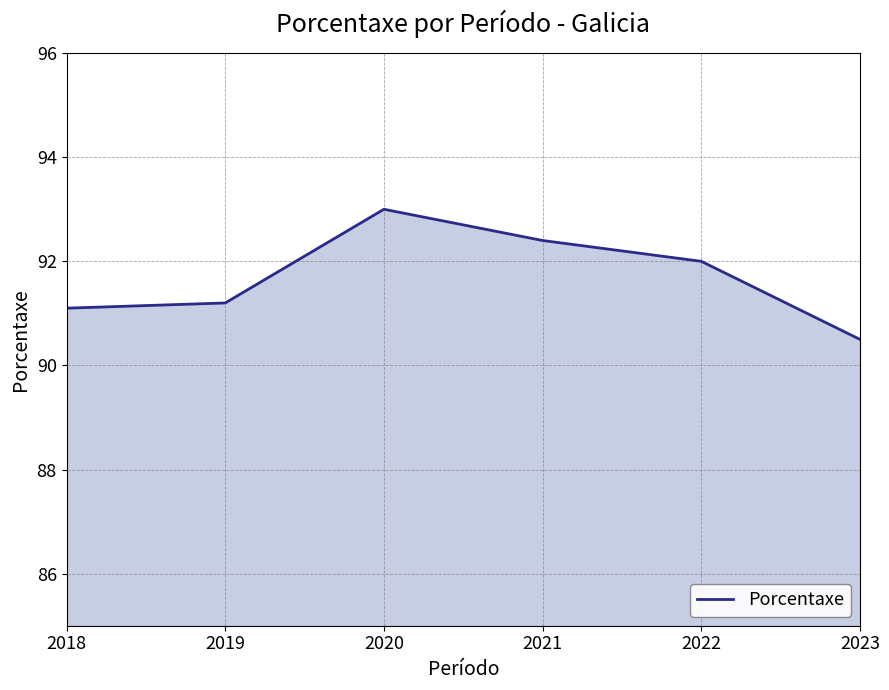

Where is the data nearest to the value 91?

2018